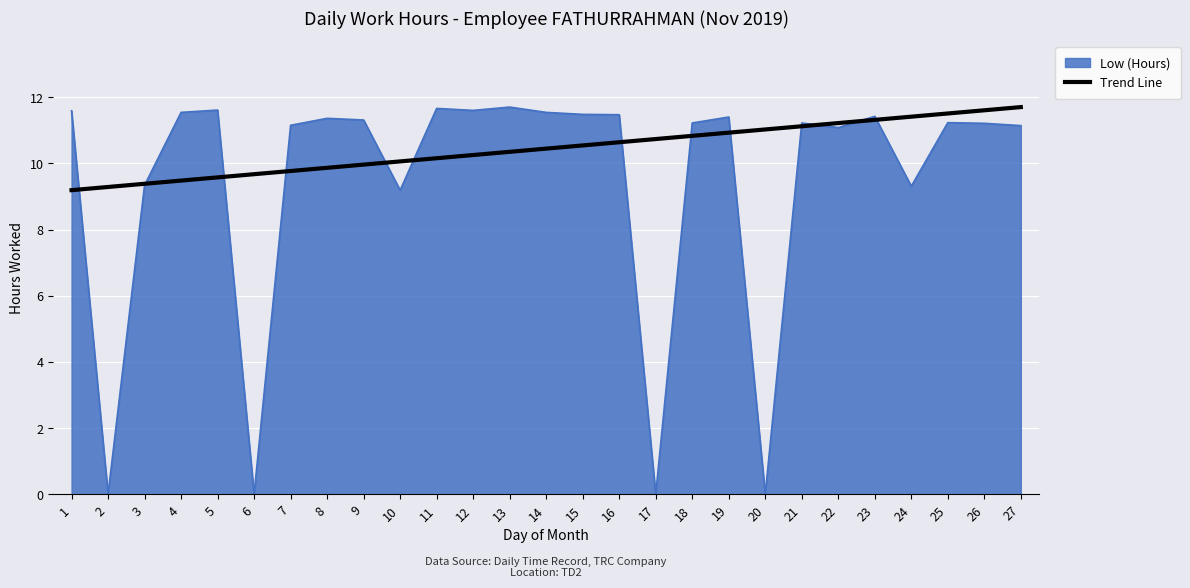

The Trend Line series shows 6.3 at 10. True or false?

False